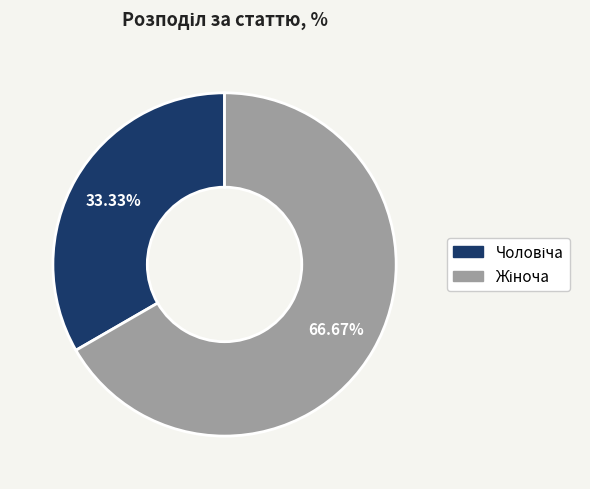

Is there a majority slice in this chart?

Yes